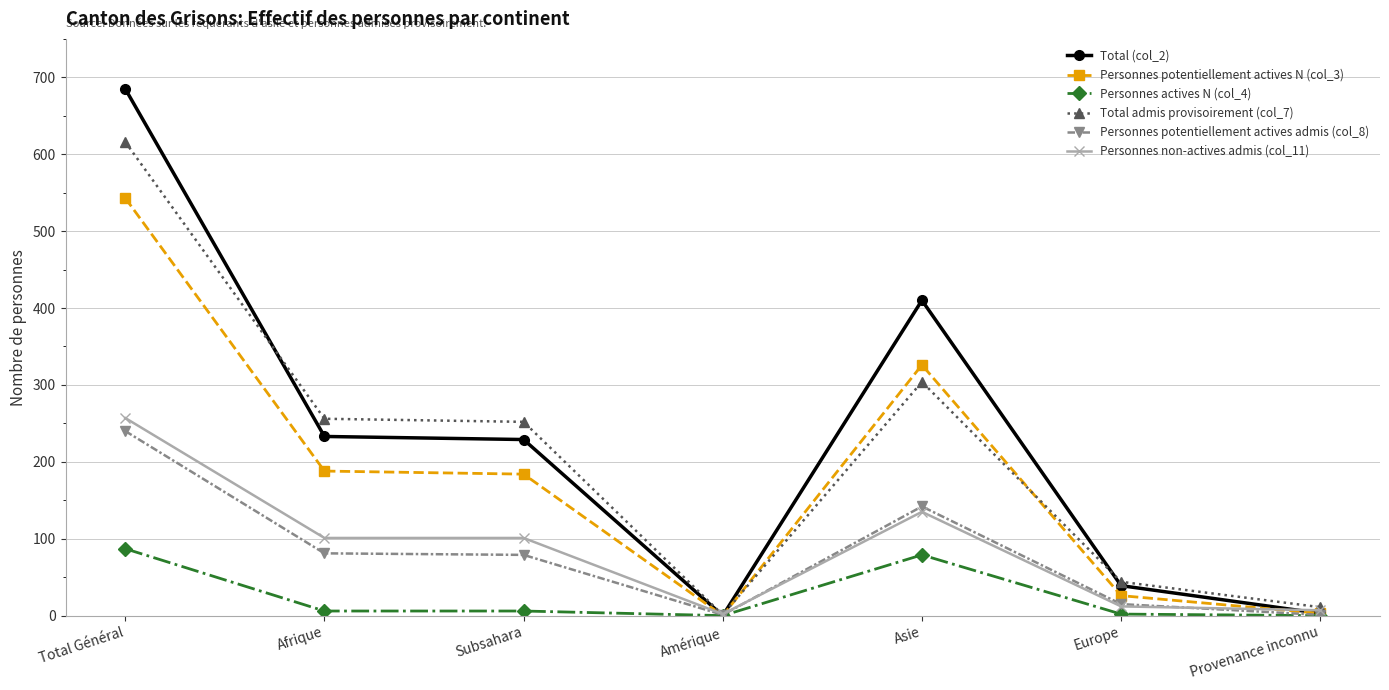

How many distinct data groups are displayed?

6